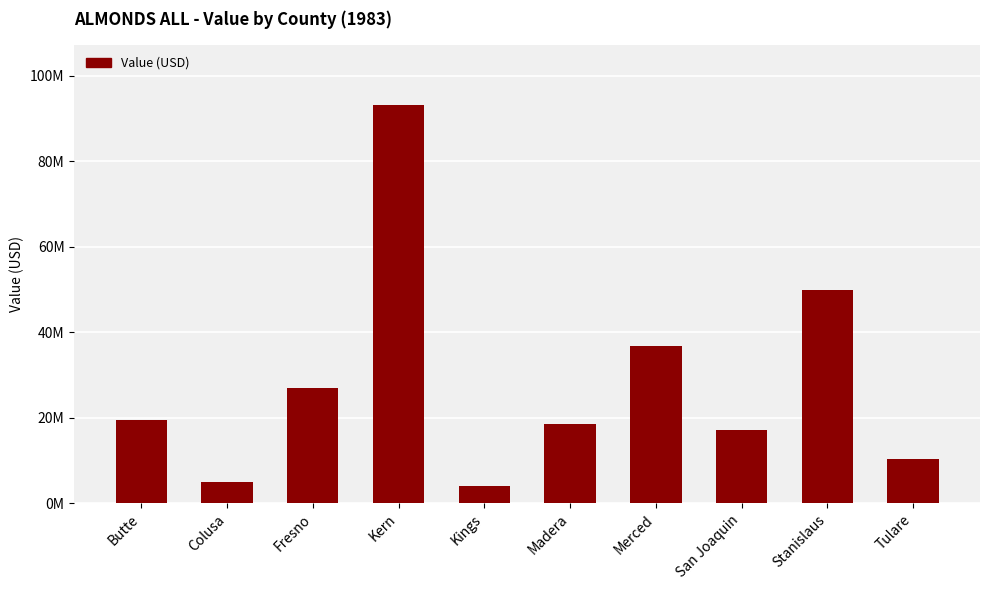

List the labels in order of value, smallest first.

Kings, Colusa, Tulare, San Joaquin, Madera, Butte, Fresno, Merced, Stanislaus, Kern